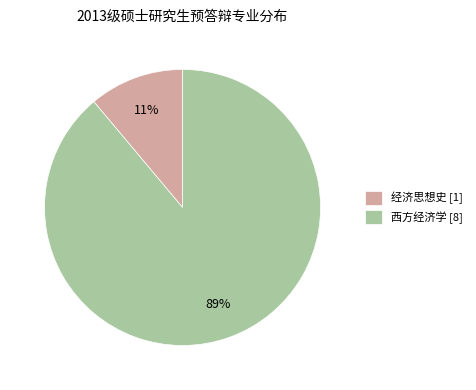

Is the sum of 西方经济学 and 经济思想史 greater than half?

Yes